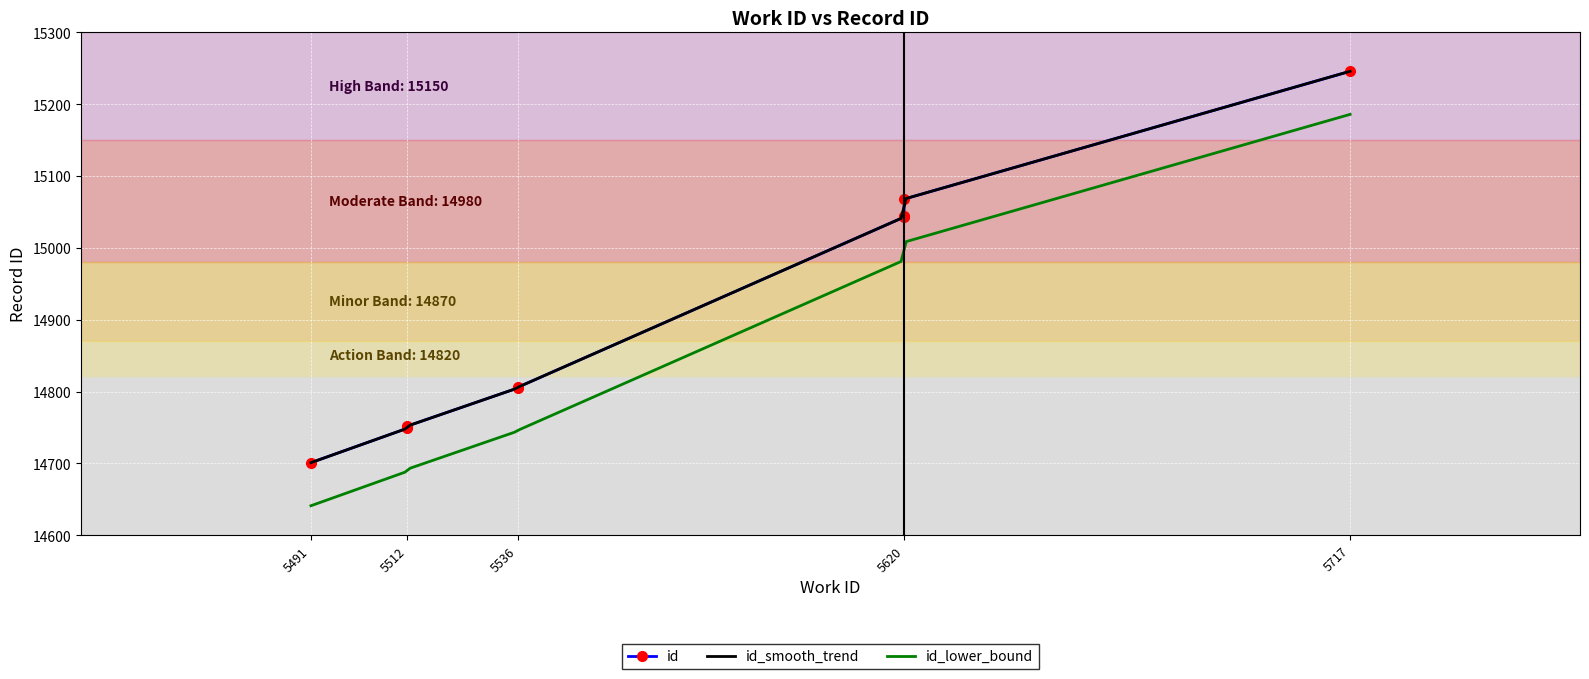

Reading right to left, list all the values displayed in this chart.

15246	15068	15044	15043	14806	14805	14752	14750	14749	14701